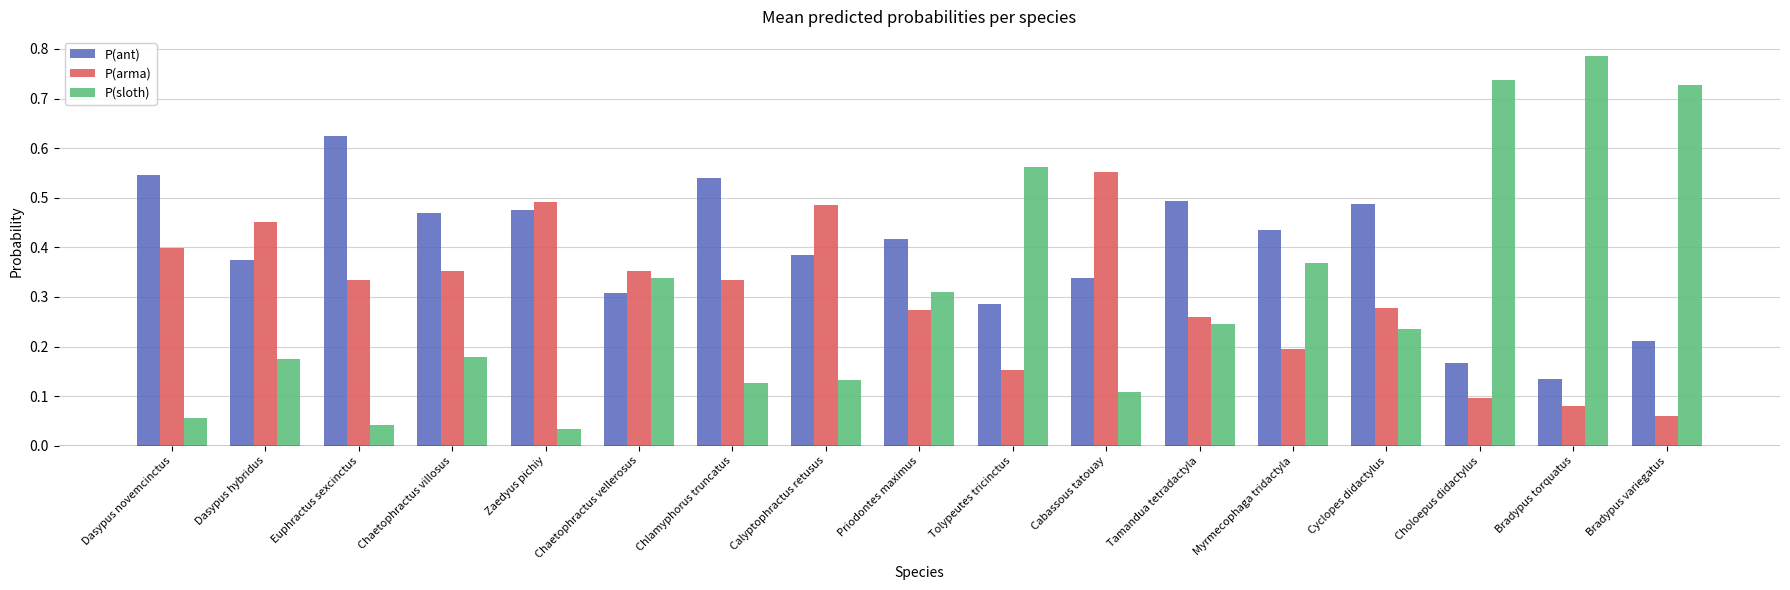

The P(sloth) series shows 0.0 at Cabassous tatouay. True or false?

False